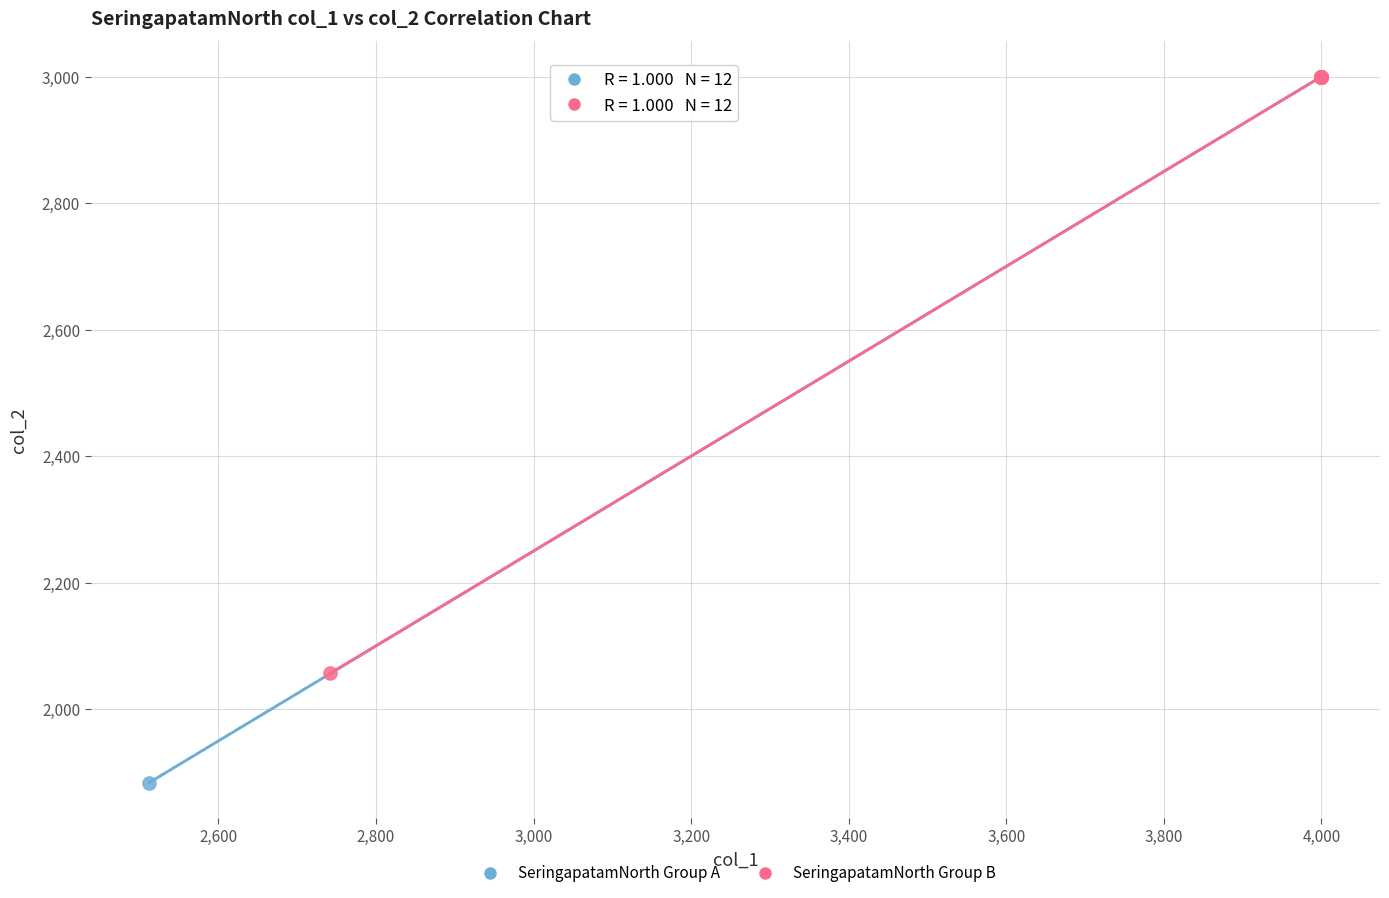

Which series has the largest Y range (max minus min)?

SeringapatamNorth Group A